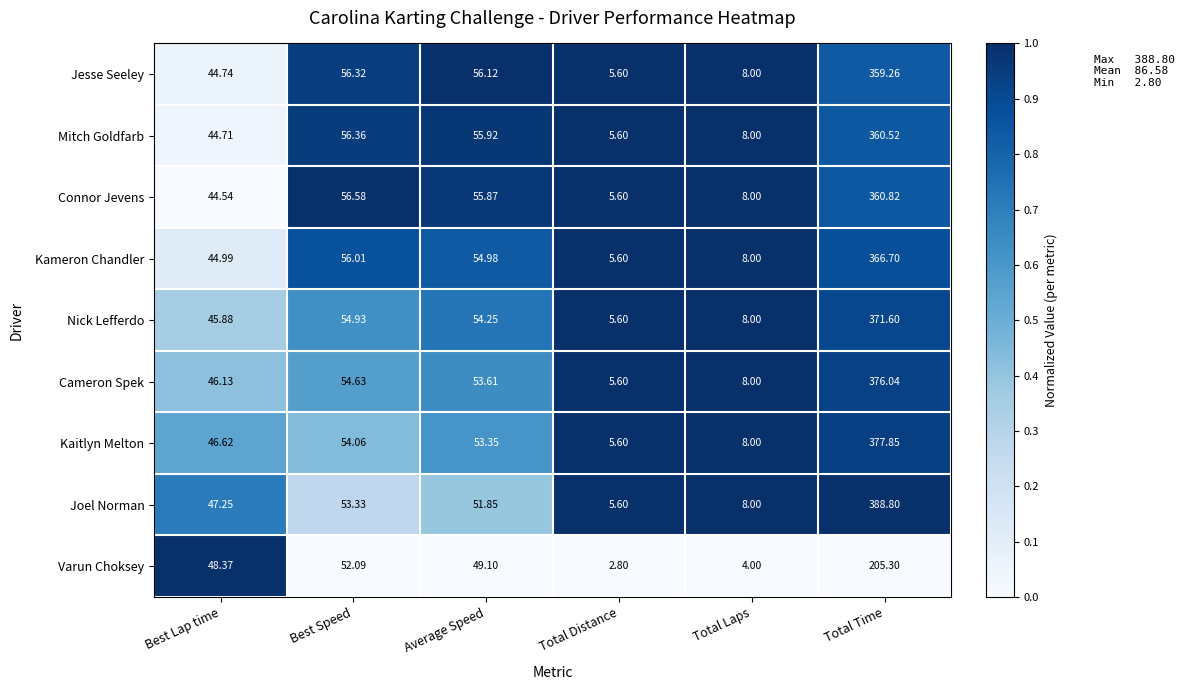

Which series has the largest range (max minus min)?

Joel Norman